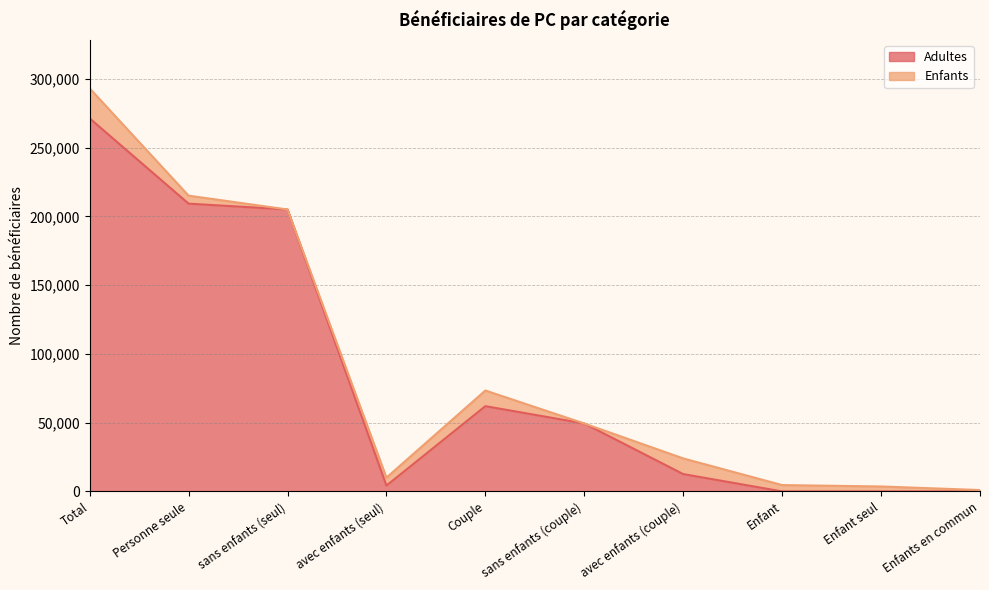

What is the label of the 10th point from the left?

Enfants en commun